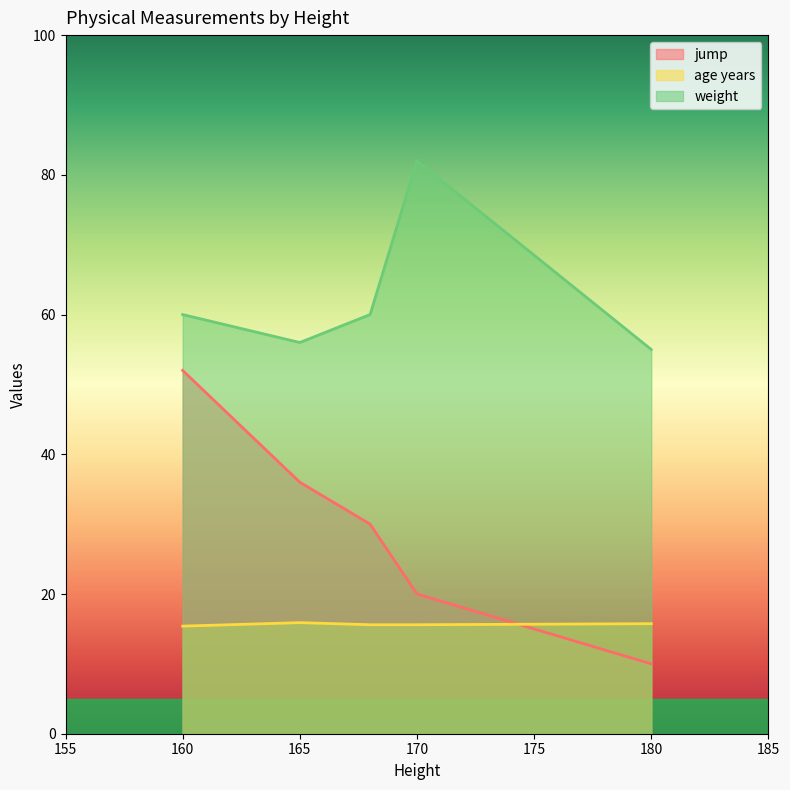

What is the difference between the age years values at 165 and 160?

0.5